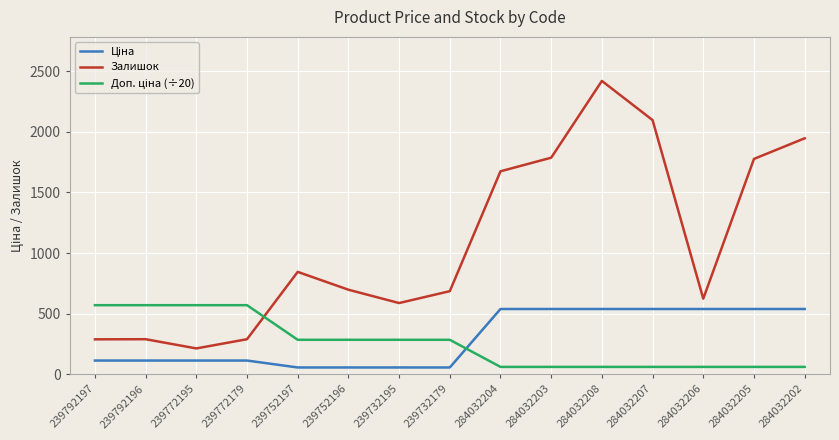

What is the difference between the maximum and minimum values in the Залишок series?

2205.0